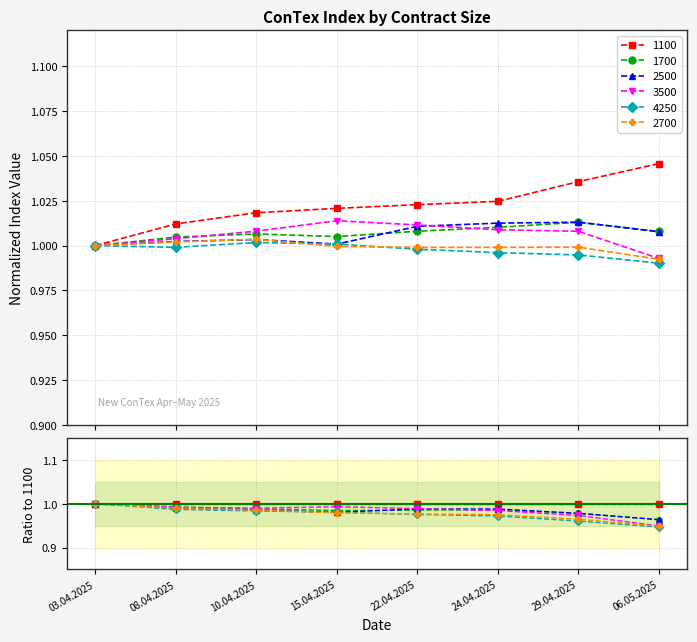

At which category does the chart reach its minimum across all series?

06.05.2025